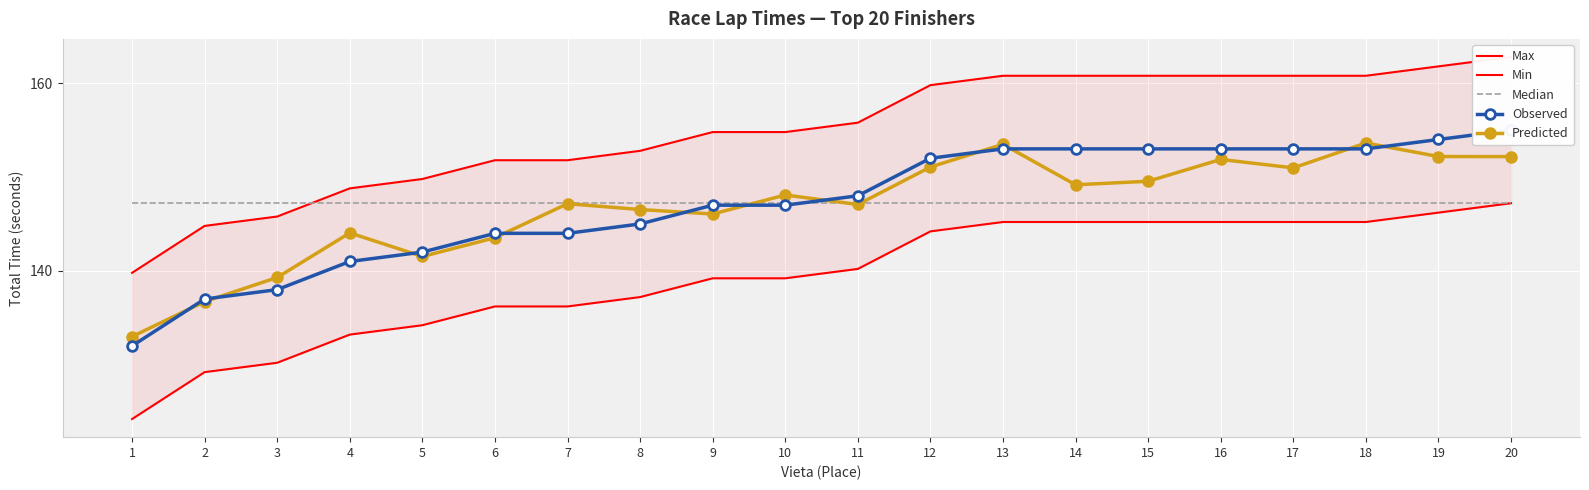

At 6, list the series in order from largest to smallest.

Max, Median, Observed, Predicted, Min